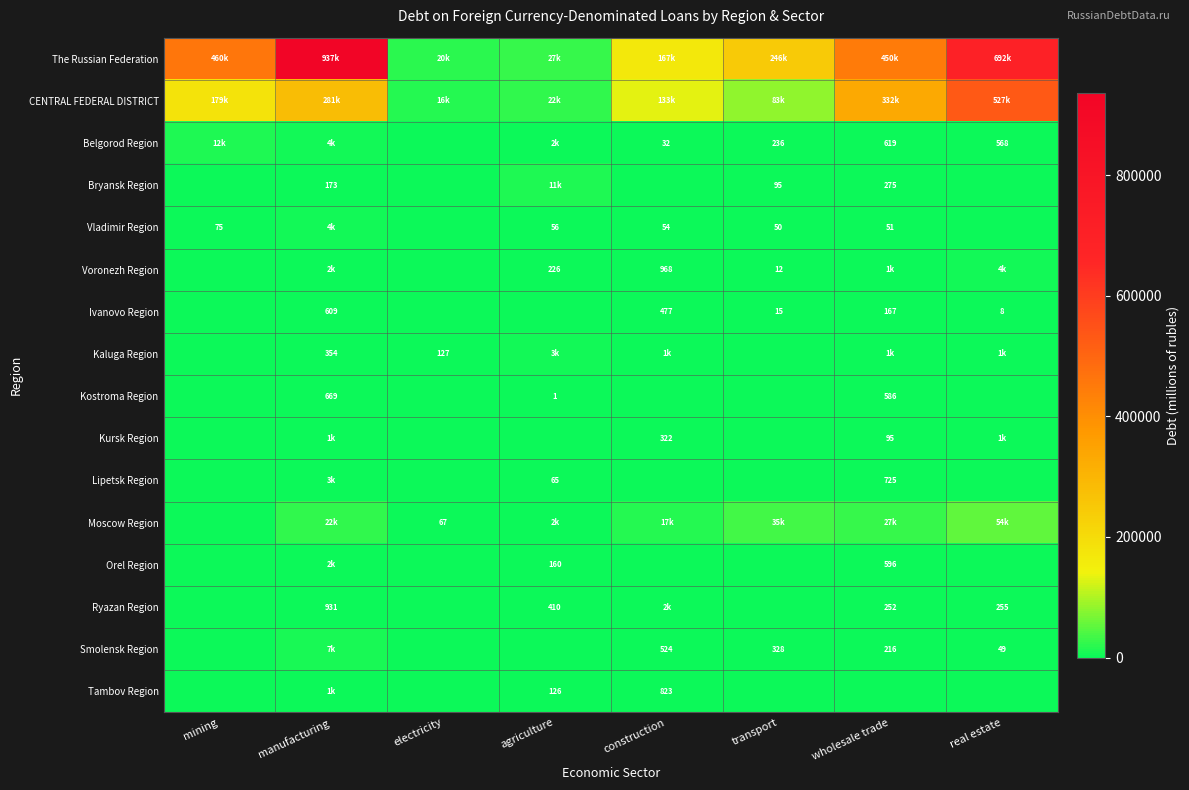

What is the difference between the Belgorod Region values at real estate and construction?

536